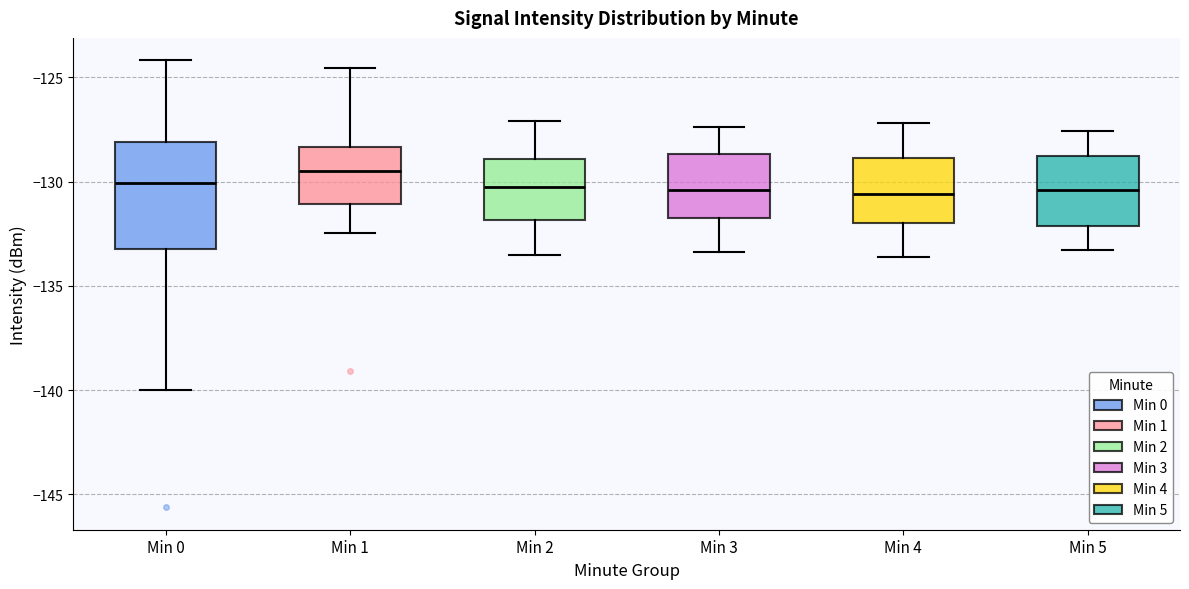

Reading left to right, read every box against the y-axis: the position of its median line, the range the box covers, and the ends of its whiskers. The values are not printed on the chart, so give them approximately, as read against the axis.

Min 0: median -130.0, box -133.5 to -128.0, whiskers -140.0 to -124.0
Min 1: median -129.5, box -131.0 to -128.5, whiskers -132.5 to -124.5
Min 2: median -130.0, box -132.0 to -129.0, whiskers -133.5 to -127.0
Min 3: median -130.5, box -131.5 to -128.5, whiskers -133.5 to -127.5
Min 4: median -130.5, box -132.0 to -129.0, whiskers -133.5 to -127.0
Min 5: median -130.5, box -132.0 to -129.0, whiskers -133.5 to -127.5